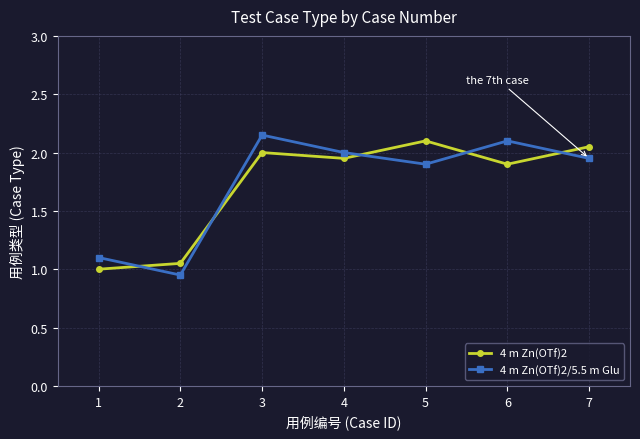

True or false: 4 m Zn(OTf)2 has more than 2 points higher than both neighbors.

False